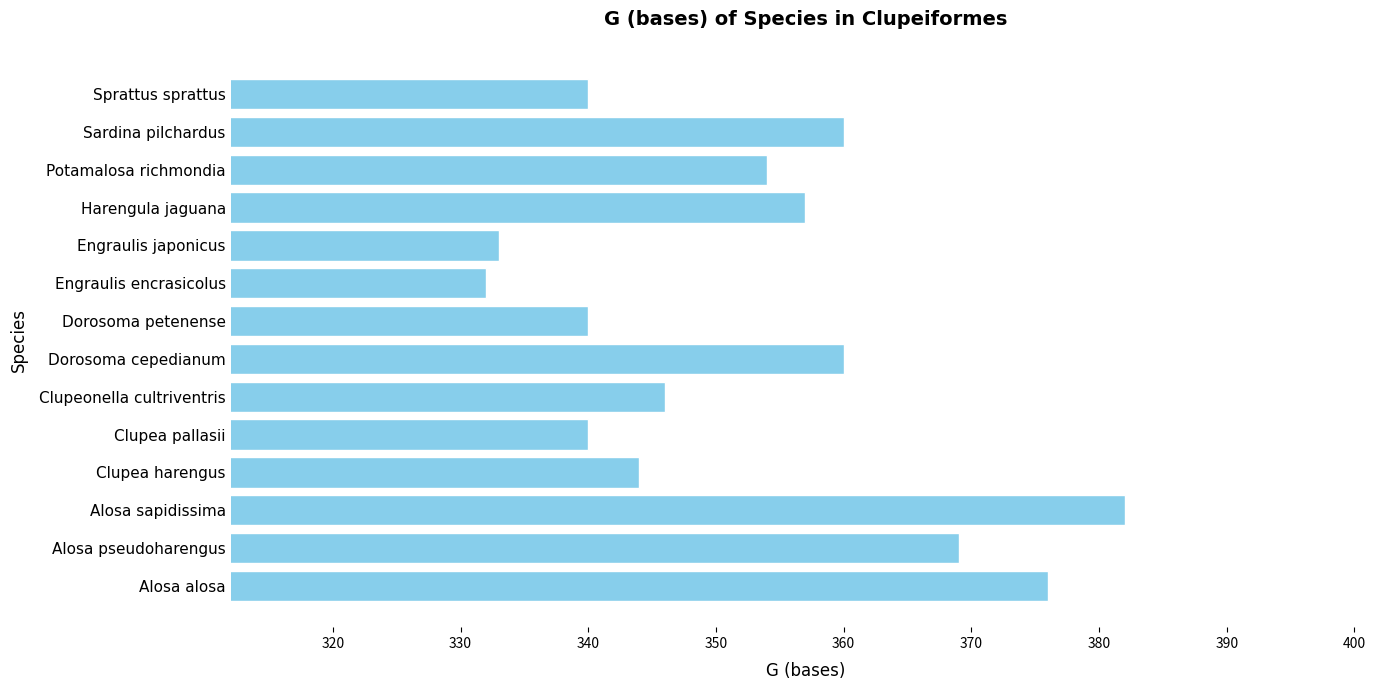

Reading bottom to top, list all the values displayed in this chart.

Alosa alosa=376	Alosa pseudoharengus=369	Alosa sapidissima=382	Clupea harengus=344	Clupea pallasii=340	Clupeonella cultriventris=346	Dorosoma cepedianum=360	Dorosoma petenense=340	Engraulis encrasicolus=332	Engraulis japonicus=333	Harengula jaguana=357	Potamalosa richmondia=354	Sardina pilchardus=360	Sprattus sprattus=340